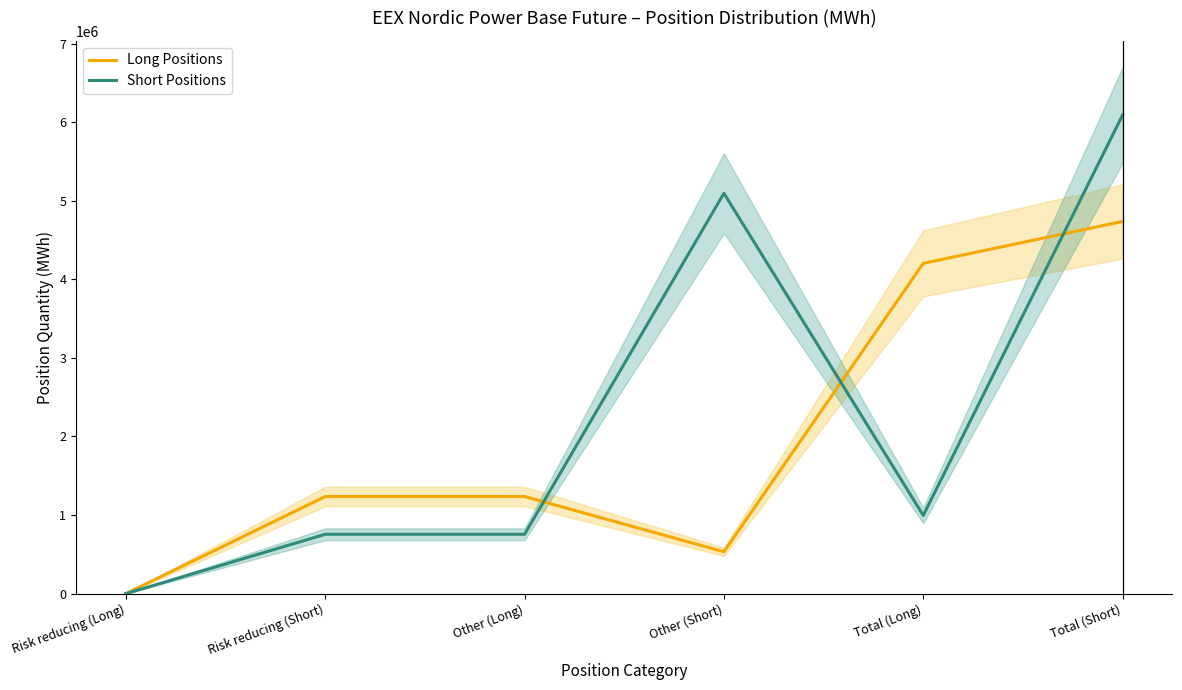

Where do Short Positions and Long Positions first cross each other?

Other (Long) and Other (Short)